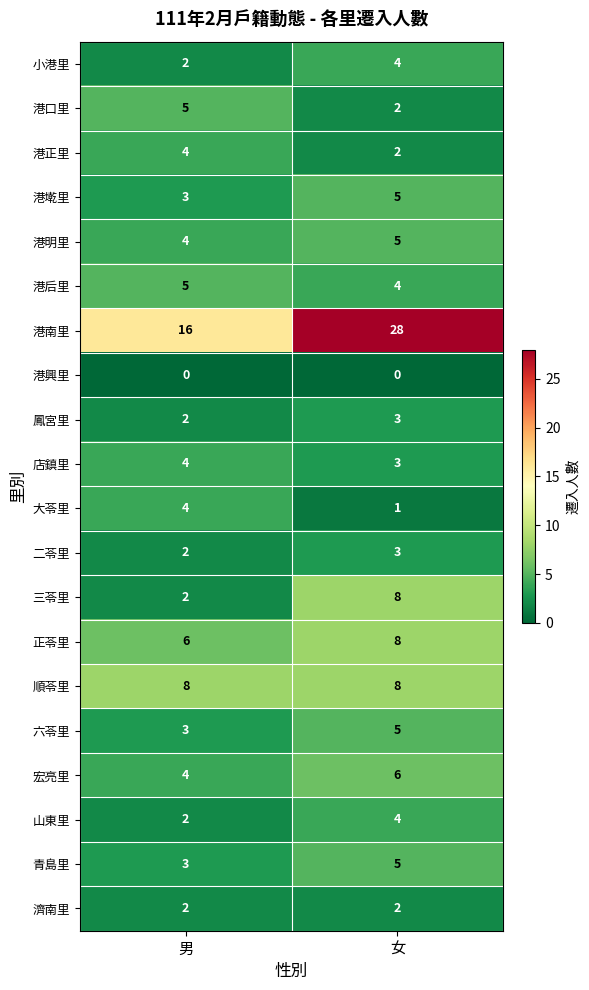

Where is 港口里 nearest to the value 3?

女